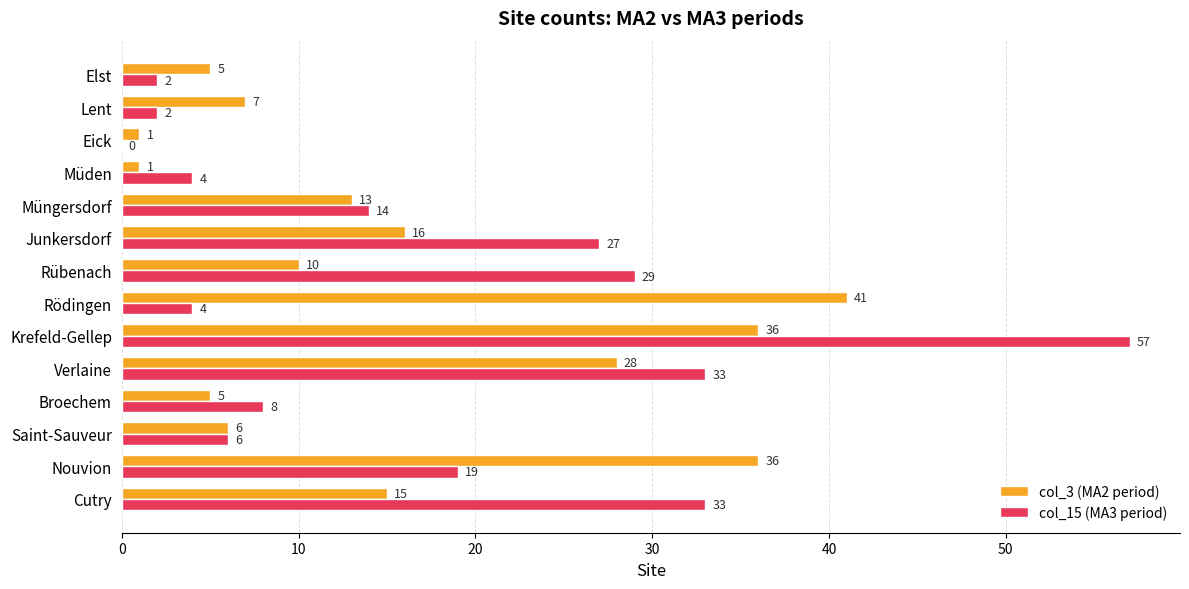

Where is col_3 (MA2 period) nearest to the value 21?

Junkersdorf